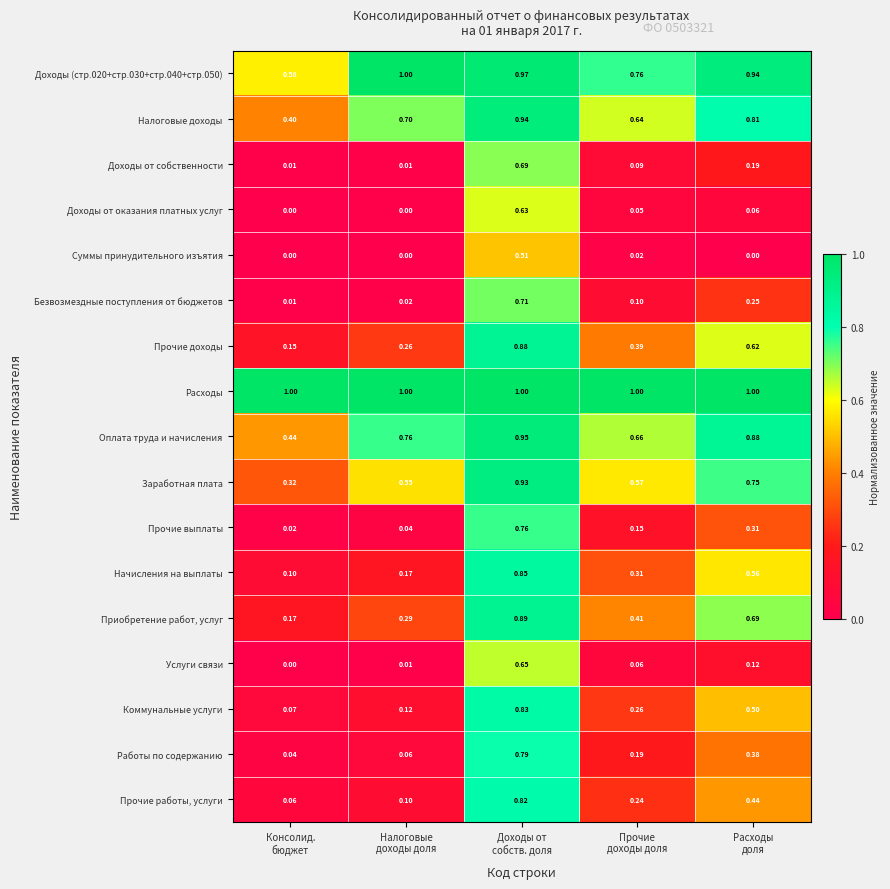

Which series has the largest total across all categories?

Расходы